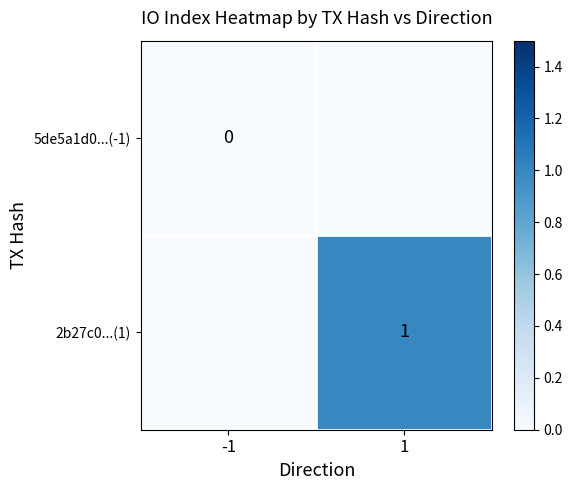

Is the value of 5de5a1d0...(-1) at -1 greater than the value of 2b27c0...(1) at 1?

No